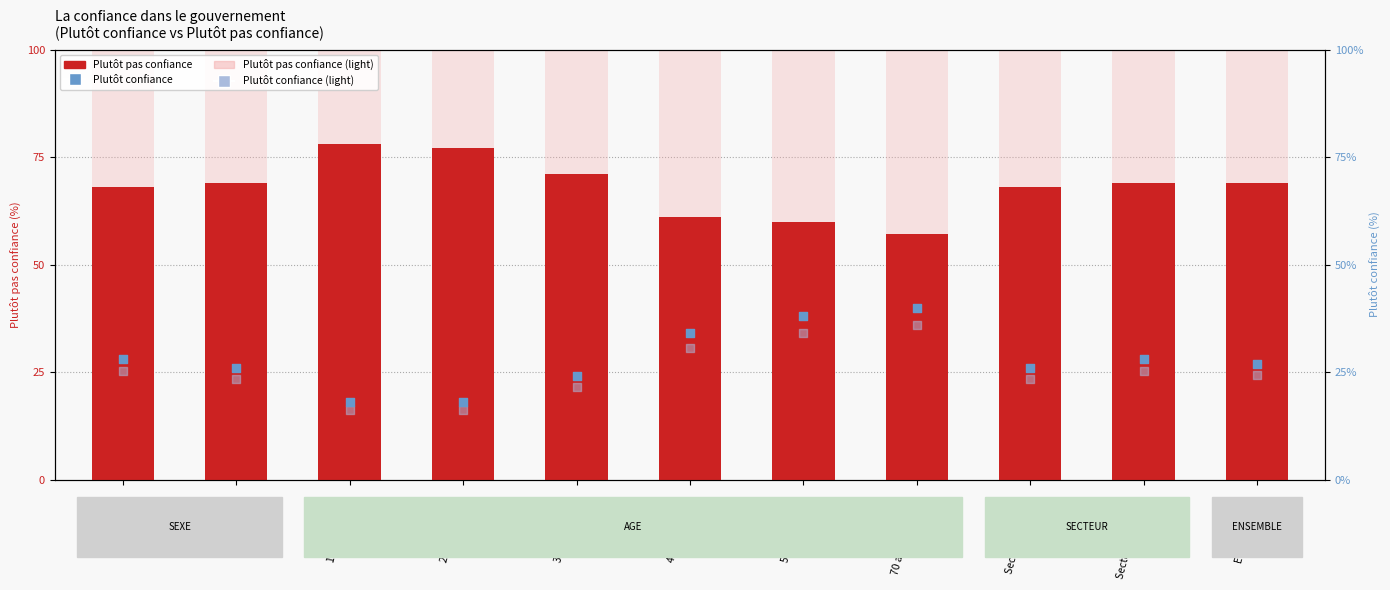

Which series reaches the minimum Y coordinate?

Plutôt confiance